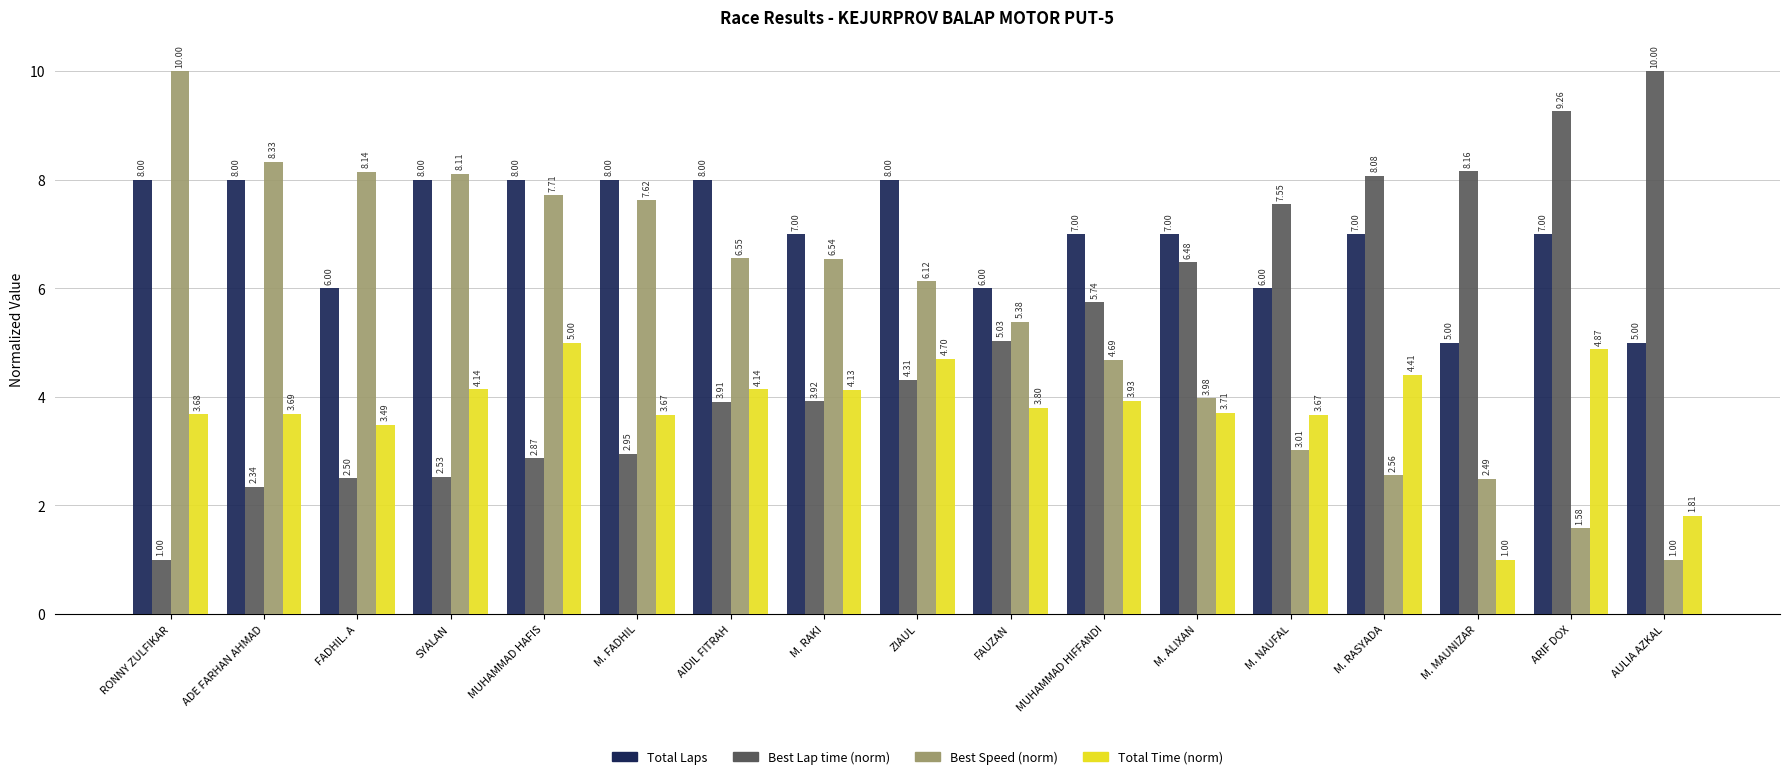

At which category is the sum across all series the highest?

MUHAMMAD HAFIS